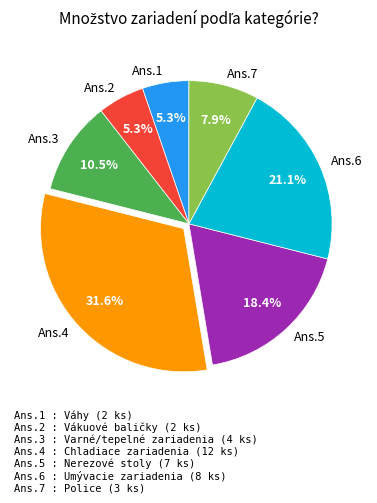

Is there a majority slice in this chart?

No